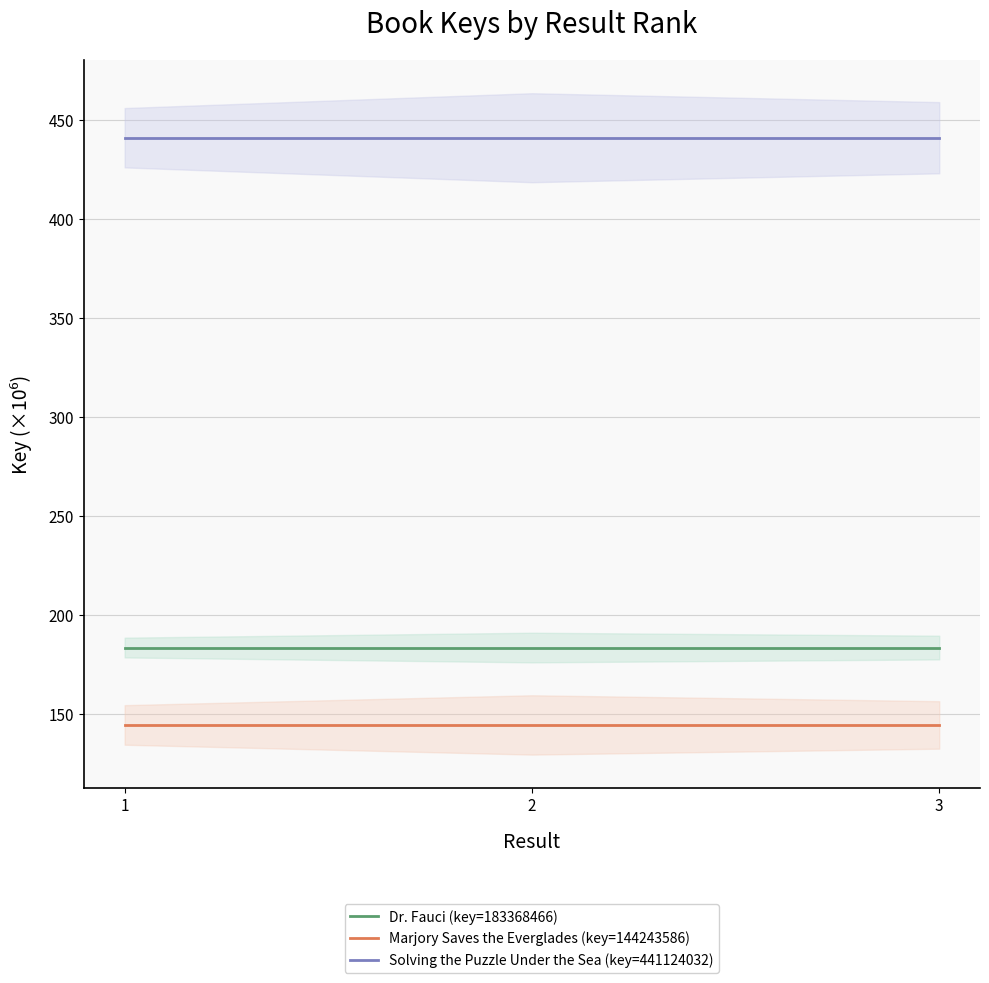

What is the sum of the Marjory Saves the Everglades (key=144243586) values at 2 and 3?

288.5